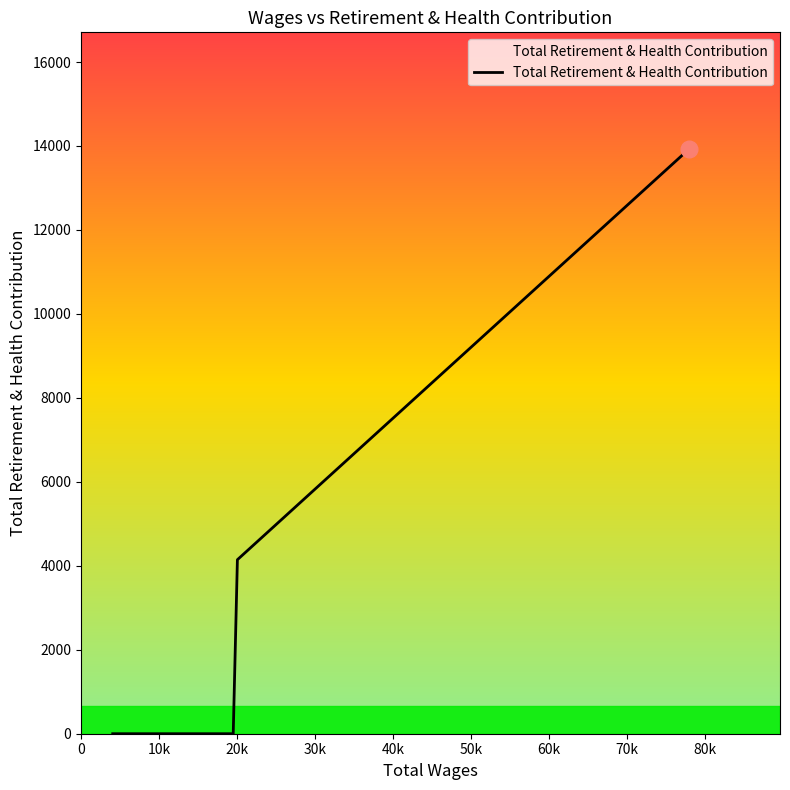

Reading left to right, extract all data points from this chart.

0	0	4145	13923